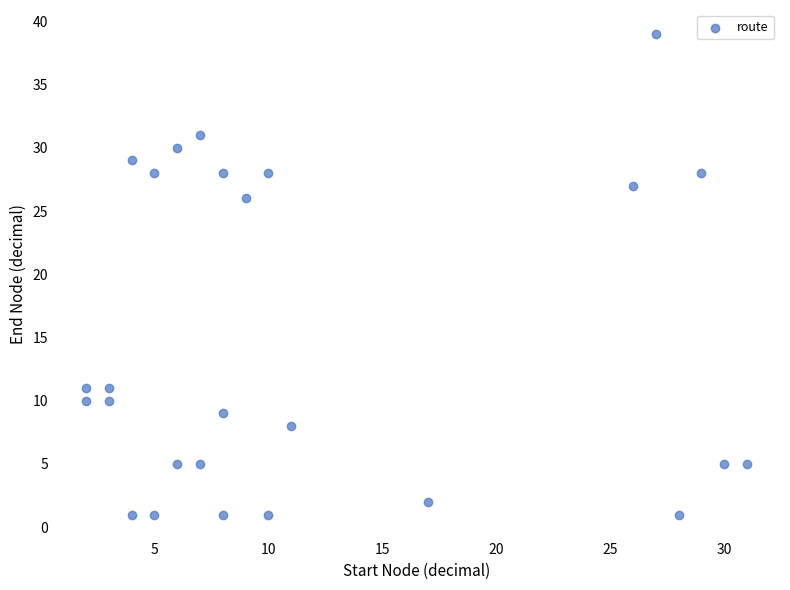

What Y value in the scatter plot is closest to 20?

26